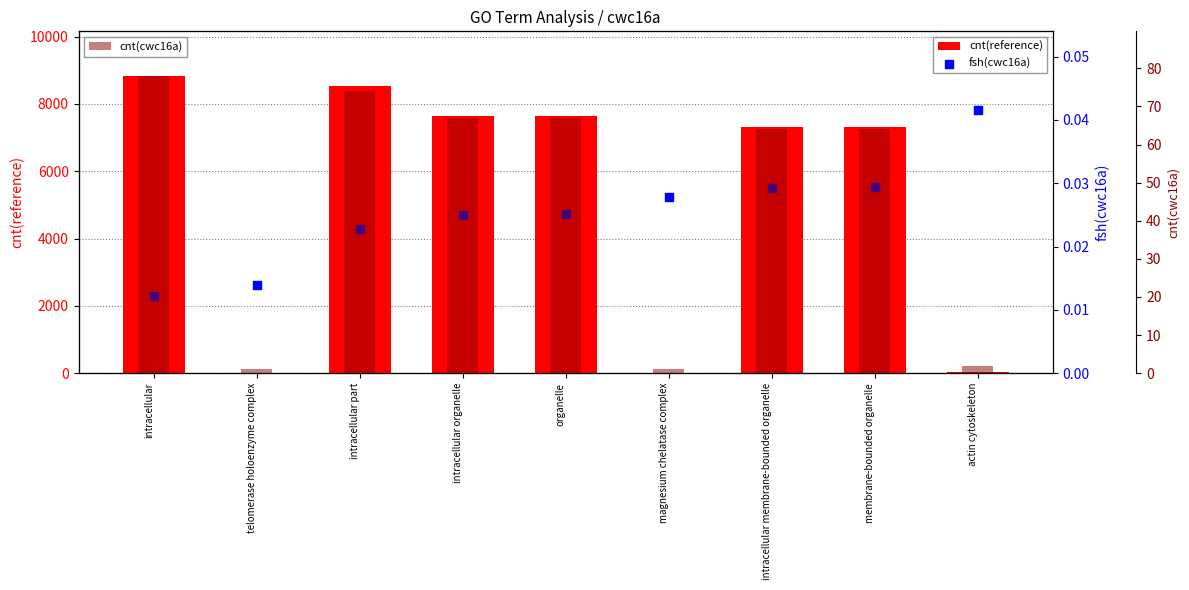

Which series reaches the minimum Y coordinate?

fsh(cwc16a)